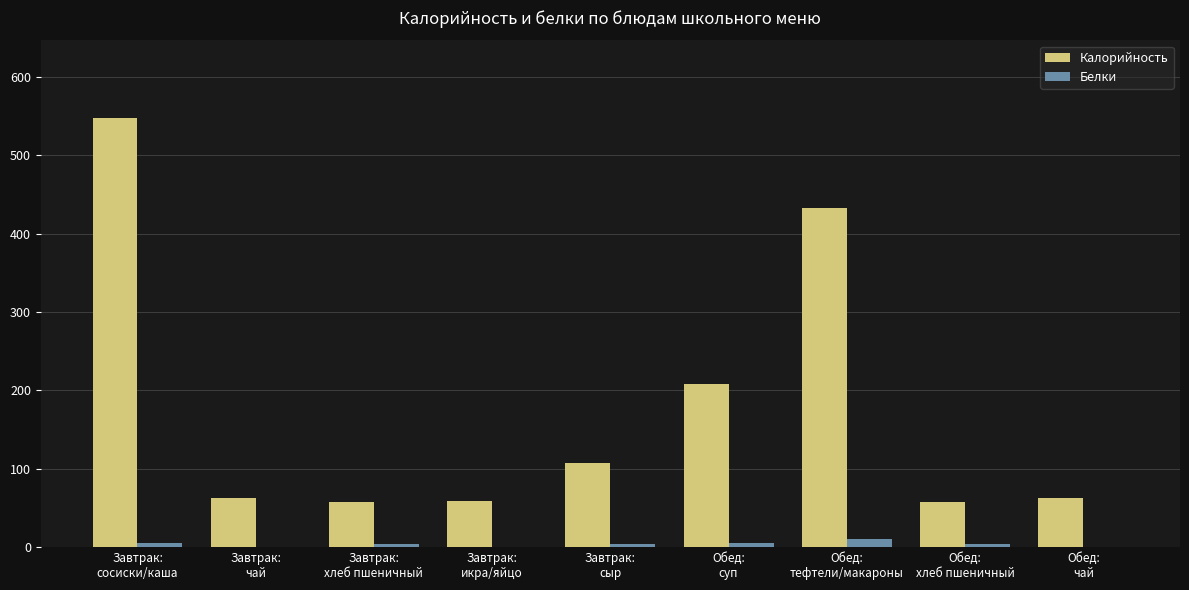

Does the chart contain stacked bars?

No